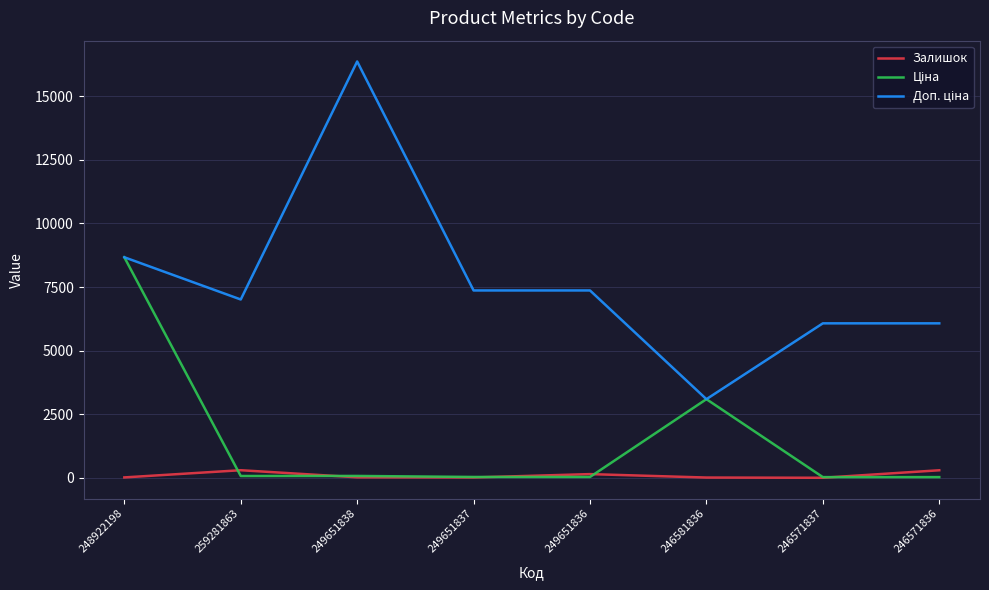

Read the Залишок value at 249651838.

19.0